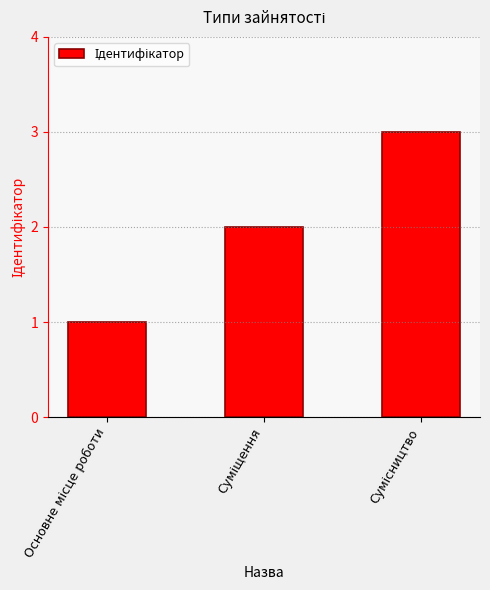

Are the bars horizontal?

No